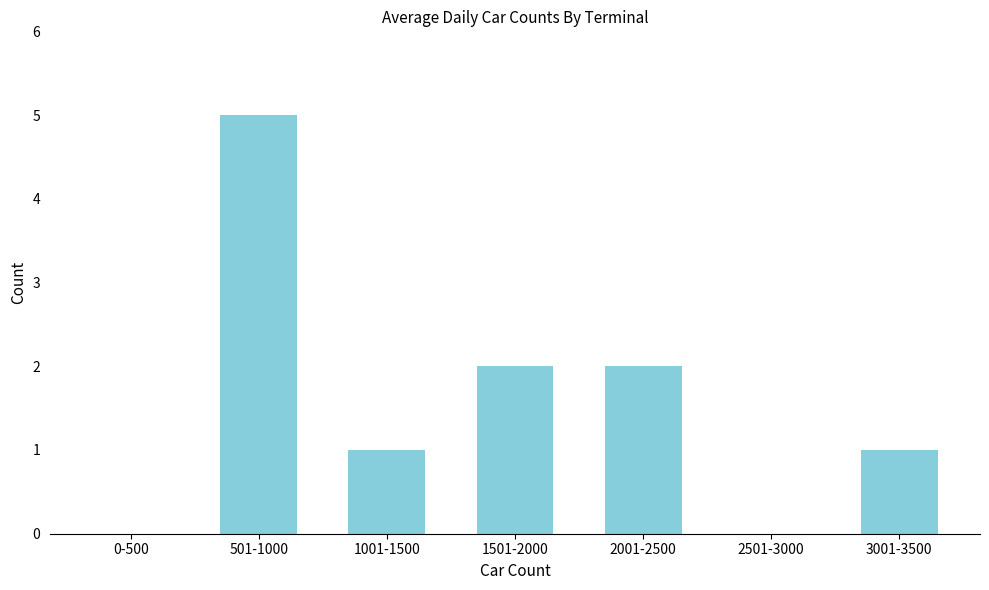

Reading right to left, list all the values displayed in this chart.

3001-3500=1	2501-3000=0	2001-2500=2	1501-2000=2	1001-1500=1	501-1000=5	0-500=0